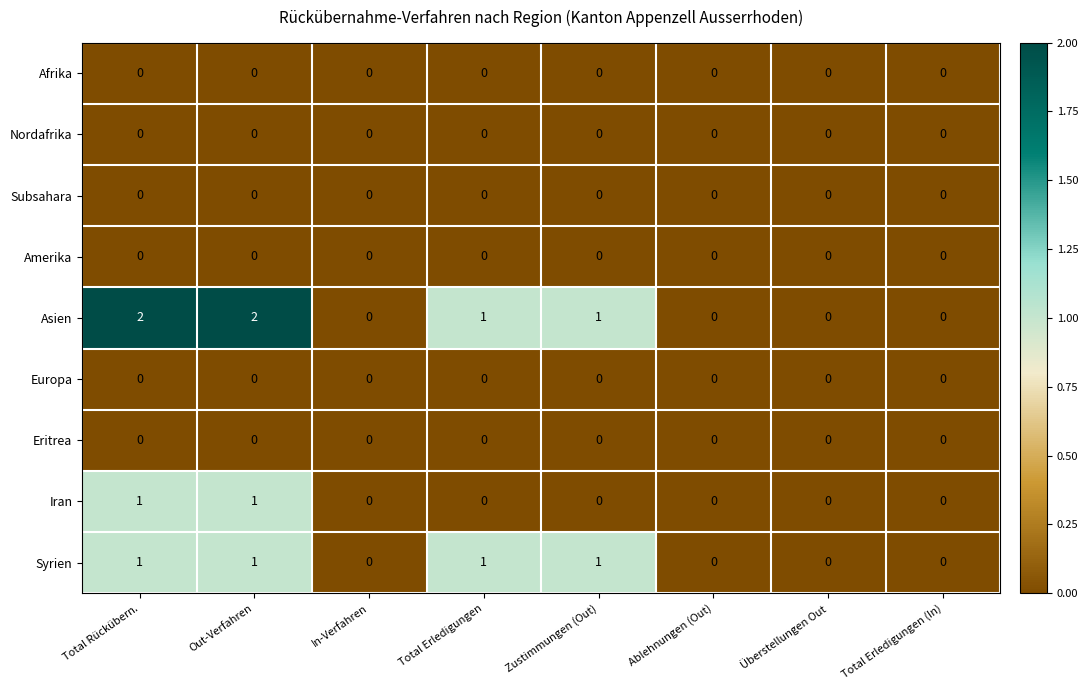

The Syrien series shows 1 at Total Erledigungen. True or false?

True